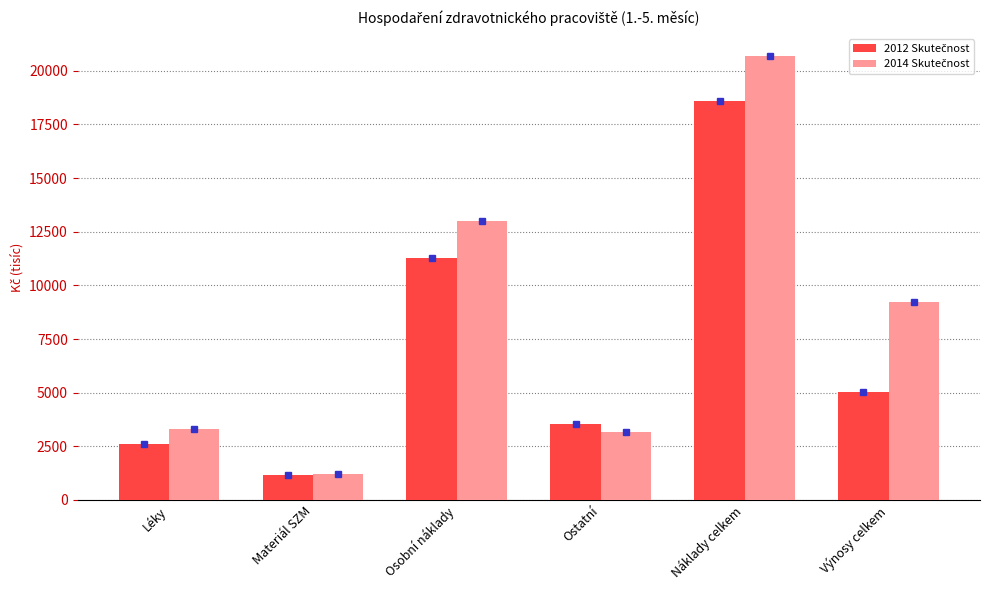

At which category is the sum across all series the highest?

Náklady celkem